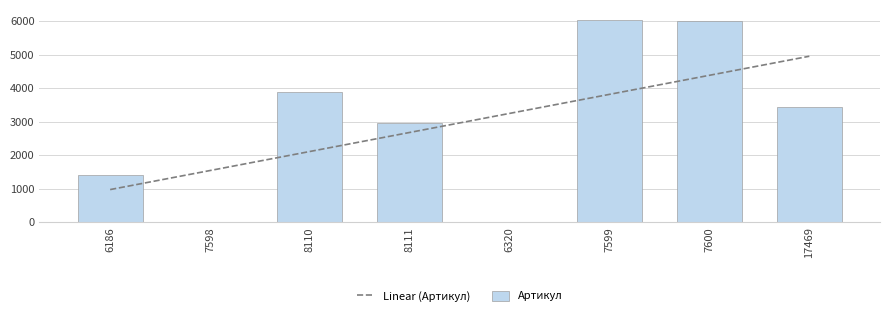

What is the minimum value for Linear (Артикул)?

979.2